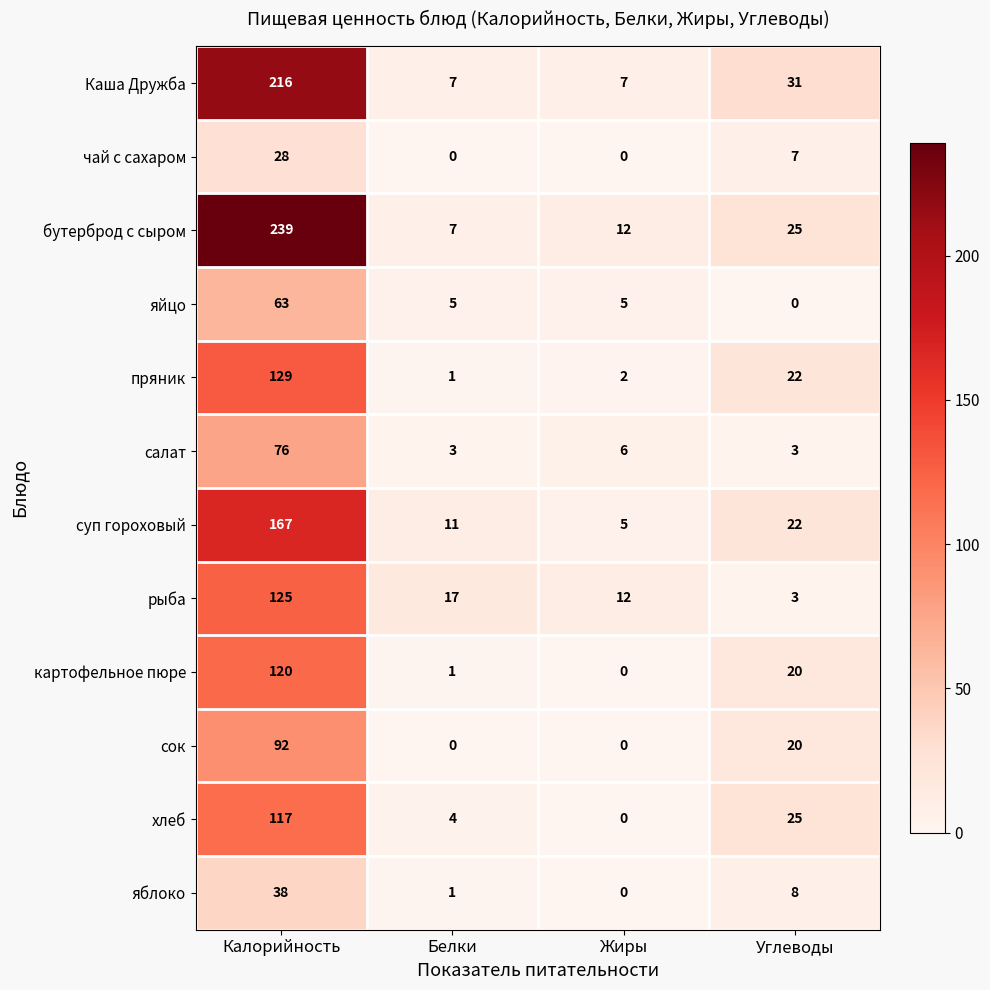

Rank the series by their maximum value, from highest to lowest.

бутерброд с сыром, Каша Дружба, суп гороховый, пряник, рыба, картофельное пюре, хлеб, сок, салат, яйцо, яблоко, чай с сахаром